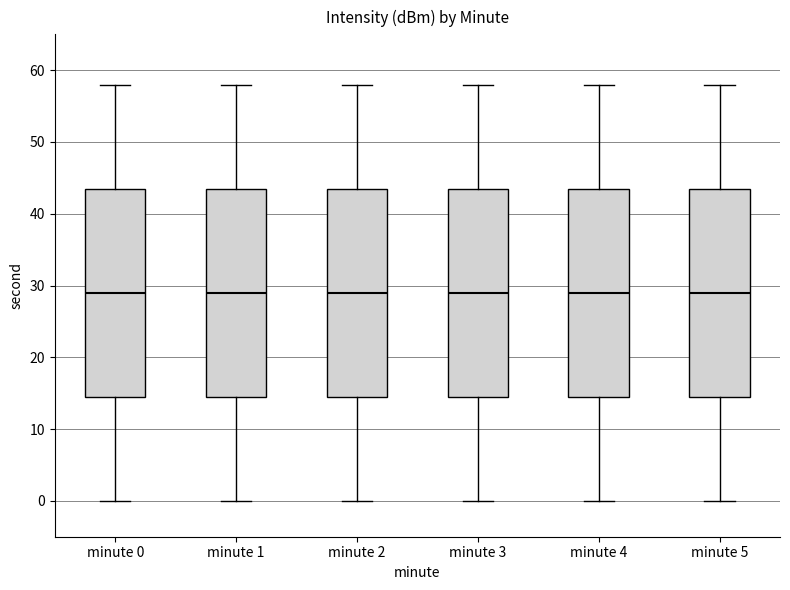

Where is the lower edge of the box for minute 2 on the y-axis? The values are not printed on the chart, so give them approximately, as read against the axis.

15